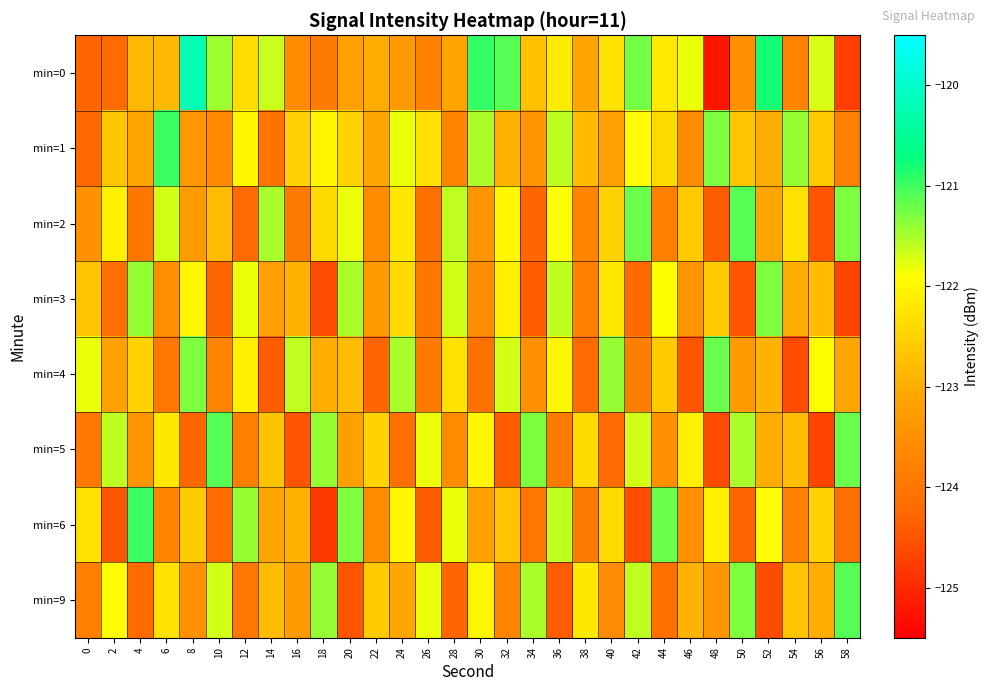

Reading right to left, list all the values displayed in this chart.

min=0: 58=-124.8	56=-121.7	54=-123.8	52=-120.8	50=-123.5	48=-125.2	46=-121.8	44=-122.2	42=-121.2	40=-122.3	38=-123.1	36=-122.2	34=-122.7	32=-121.1	30=-120.9	28=-123.1	26=-123.8	24=-123.3	22=-123.0	20=-123.2	18=-123.9	16=-123.6	14=-121.6	12=-122.4	10=-121.4	8=-120.2	6=-122.8	4=-122.9	2=-124.2	0=-124.3
min=1: 58=-123.8	56=-122.6	54=-121.4	52=-123.0	50=-122.7	48=-121.3	46=-123.6	44=-122.4	42=-121.9	40=-123.2	38=-122.8	36=-121.6	34=-123.4	32=-122.9	30=-121.5	28=-123.7	26=-122.3	24=-121.8	22=-123.1	20=-122.5	18=-122.0	16=-122.5	14=-124.0	12=-122.0	10=-123.6	8=-123.4	6=-121.0	4=-123.1	2=-122.7	0=-124.2
min=2: 58=-121.3	56=-124.5	54=-122.3	52=-123.1	50=-121.1	48=-124.4	46=-122.6	44=-123.8	42=-121.2	40=-122.5	38=-123.7	36=-121.9	34=-124.3	32=-122.0	30=-123.4	28=-121.6	26=-124.1	24=-122.2	22=-123.6	20=-121.8	18=-122.4	16=-123.9	14=-121.5	12=-124.2	10=-122.8	8=-123.3	6=-121.7	4=-124.0	2=-122.1	0=-123.5
min=3: 58=-124.7	56=-122.8	54=-123.0	52=-121.3	50=-124.5	48=-122.6	46=-123.4	44=-121.9	42=-124.2	40=-122.2	38=-123.8	36=-121.6	34=-124.4	32=-122.1	30=-123.6	28=-121.7	26=-124.0	24=-122.4	22=-123.3	20=-121.5	18=-124.6	16=-122.9	14=-123.2	12=-121.8	10=-124.3	8=-122.0	6=-123.5	4=-121.4	2=-124.1	0=-122.7
min=4: 58=-123.1	56=-121.9	54=-124.6	52=-122.9	50=-123.3	48=-121.2	46=-124.5	44=-122.6	42=-123.8	40=-121.4	38=-124.2	36=-122.0	34=-123.5	32=-121.7	30=-124.1	28=-122.3	26=-123.9	24=-121.5	22=-124.3	20=-122.8	18=-123.0	16=-121.6	14=-124.4	12=-122.1	10=-123.7	8=-121.3	6=-124.0	4=-122.5	2=-123.2	0=-121.8
min=5: 58=-121.2	56=-124.7	54=-122.8	52=-123.0	50=-121.5	48=-124.6	46=-122.1	44=-123.5	42=-121.7	40=-124.2	38=-122.4	36=-123.9	34=-121.3	32=-124.4	30=-122.0	28=-123.6	26=-121.8	24=-124.1	22=-122.5	20=-123.2	18=-121.4	16=-124.5	14=-122.7	12=-123.8	10=-121.1	8=-124.3	6=-122.2	4=-123.4	2=-121.6	0=-124.0
min=6: 58=-124.1	56=-122.5	54=-123.8	52=-121.9	50=-124.3	48=-122.1	46=-123.5	44=-121.2	42=-124.6	40=-122.4	38=-123.9	36=-121.6	34=-124.0	32=-122.7	30=-123.2	28=-121.8	26=-124.4	24=-122.0	22=-123.6	20=-121.3	18=-124.8	16=-122.9	14=-123.1	12=-121.4	10=-124.2	8=-122.6	6=-123.7	4=-121.0	2=-124.5	0=-122.3
min=9: 58=-121.1	56=-123.0	54=-122.7	52=-124.6	50=-121.3	48=-123.4	46=-122.9	44=-124.1	42=-121.6	40=-123.6	38=-122.2	36=-124.4	34=-121.5	32=-123.7	30=-122.0	28=-124.3	26=-121.8	24=-123.1	22=-122.6	20=-124.5	18=-121.4	16=-123.3	14=-122.8	12=-124.0	10=-121.7	8=-123.5	6=-122.3	4=-124.2	2=-121.9	0=-123.8